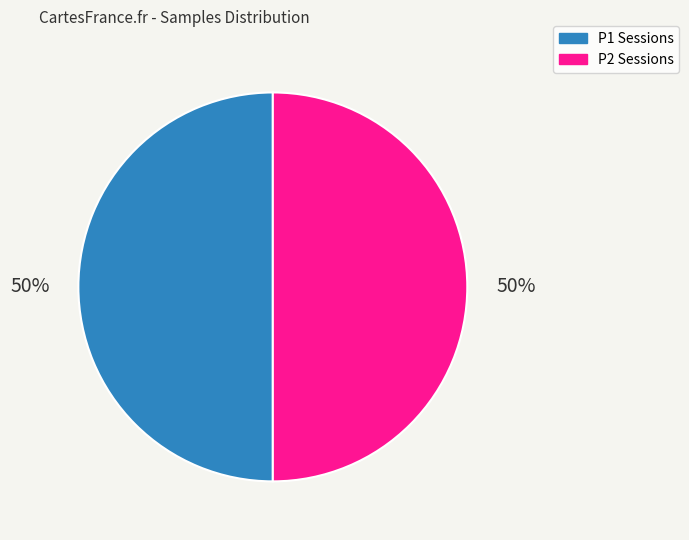

Is the sum of P2 Sessions and P1 Sessions greater than half?

Yes